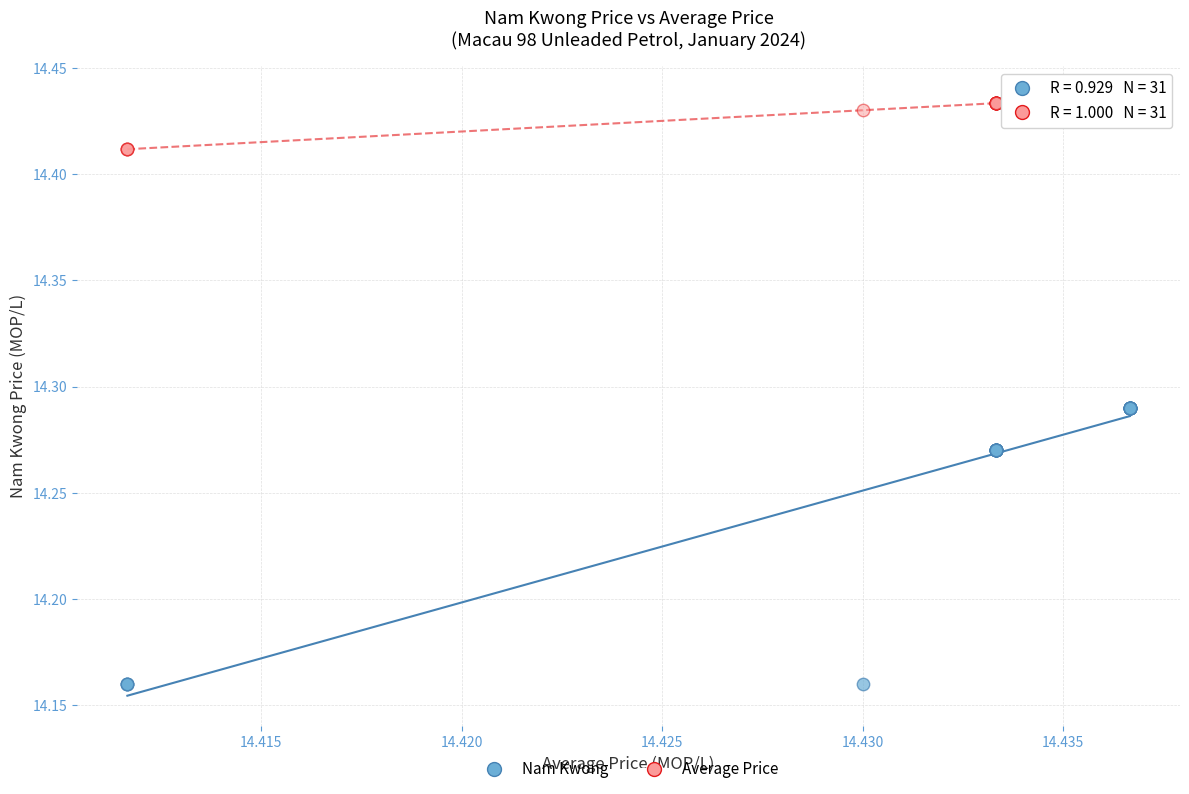

Which series has the largest Y range (max minus min)?

Nam Kwong